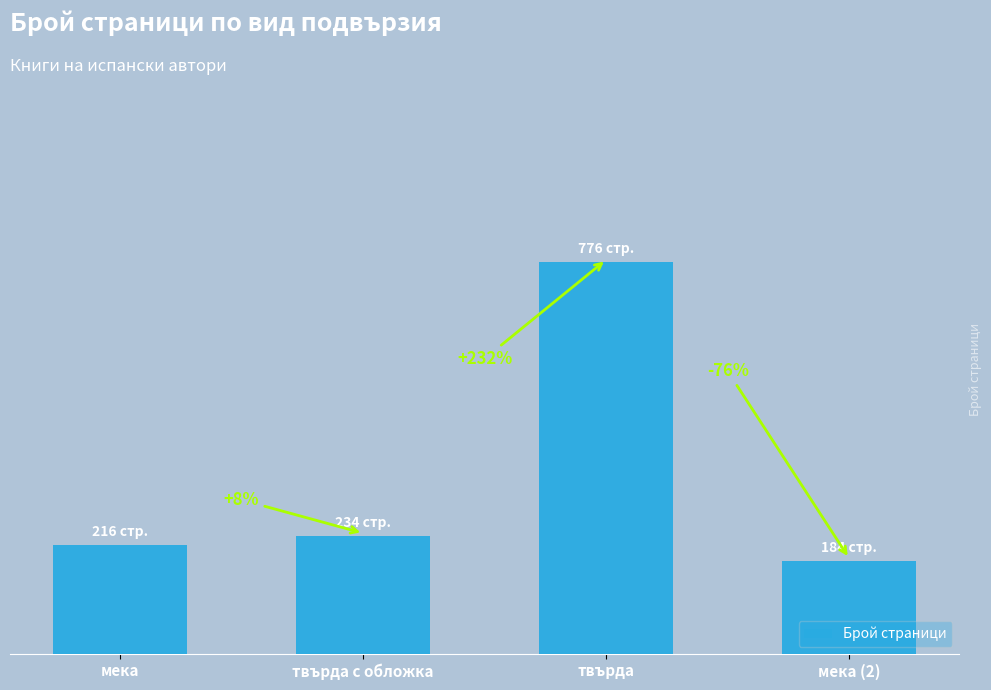

Where does the data first go above 234?

твърда